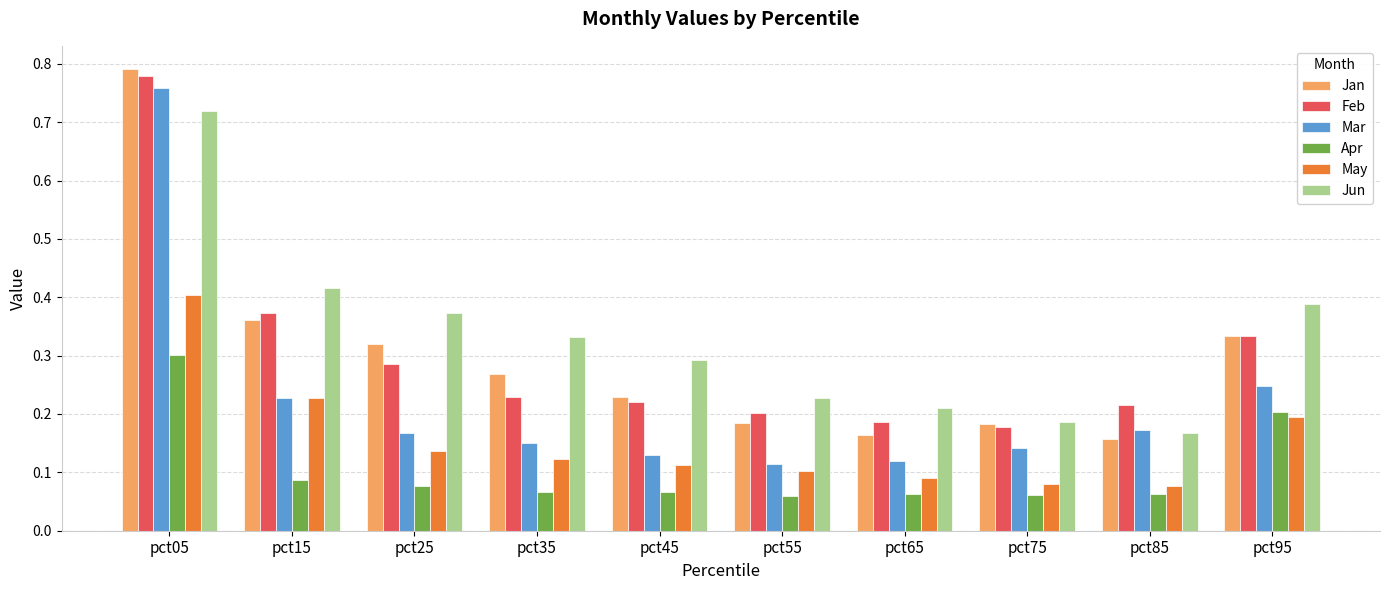

Which series has the largest range (max minus min)?

Mar